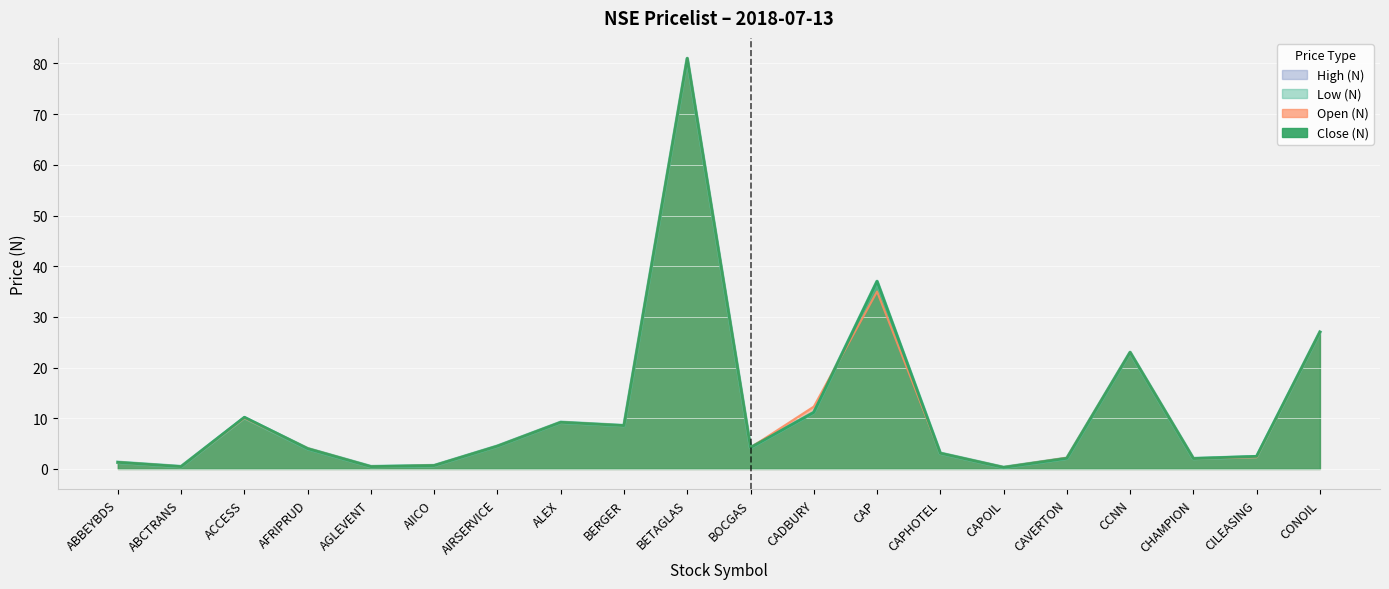

How many values in the Close (N) series are below 4?

9